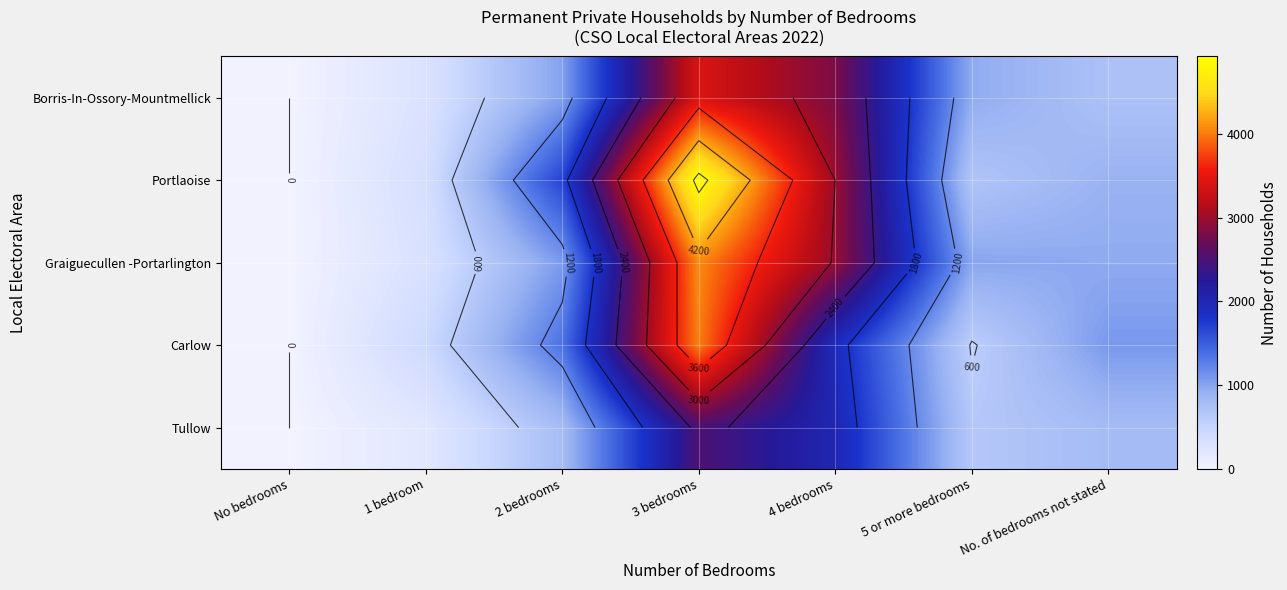

How many series are shown in this chart?

5